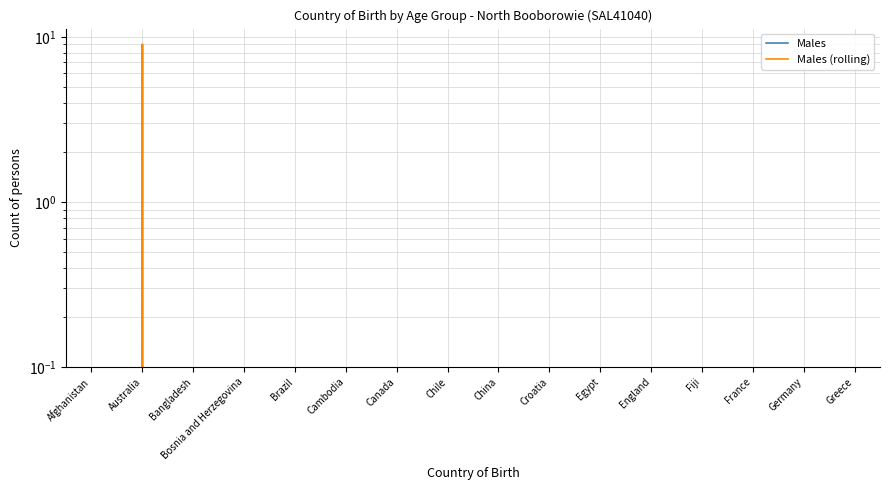

True or false: Males and Males (rolling) cross at least once.

False